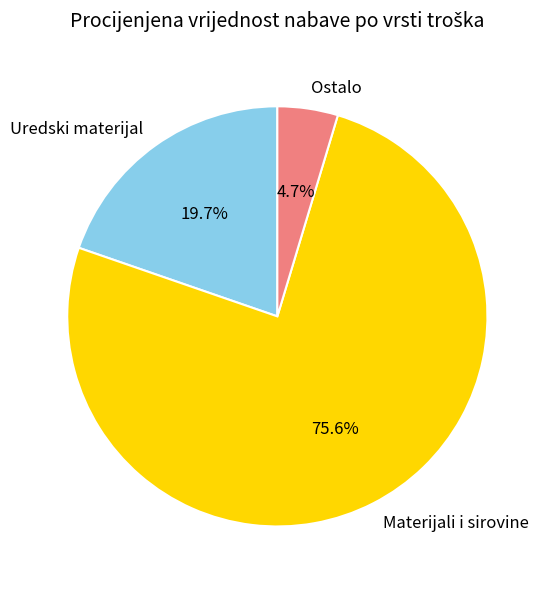

To the nearest percent, what portion does Uredski materijal represent?

20%